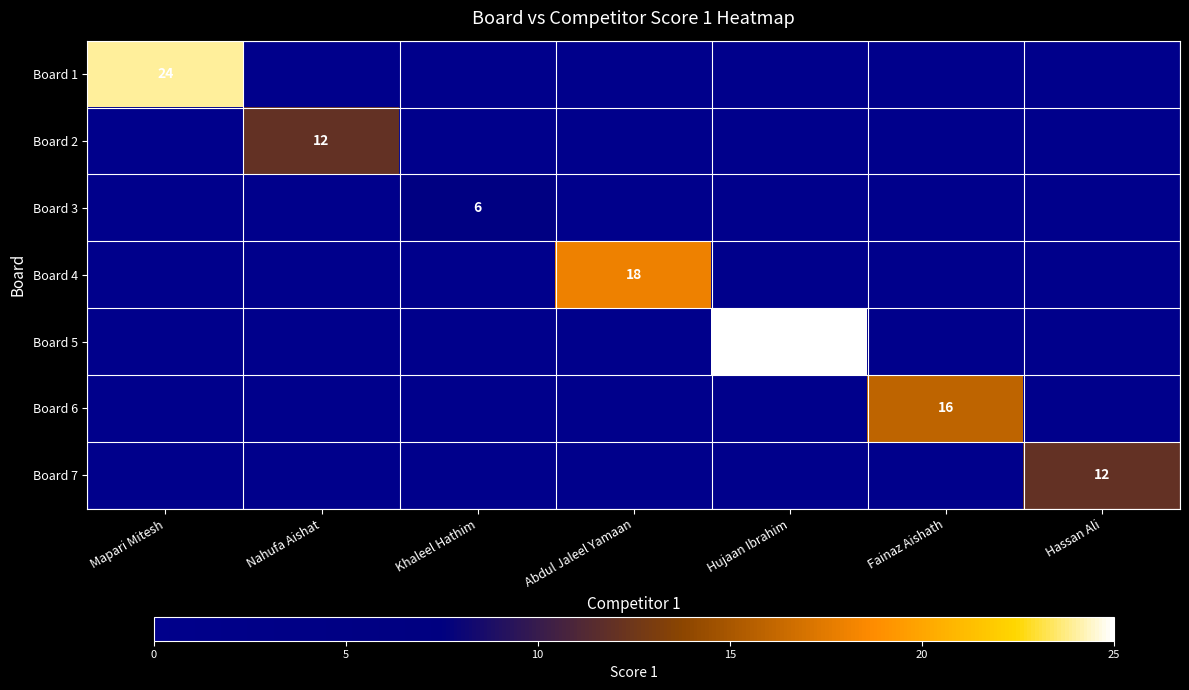

Is it true that Board 5 equals 38 at Hujaan Ibrahim?

False